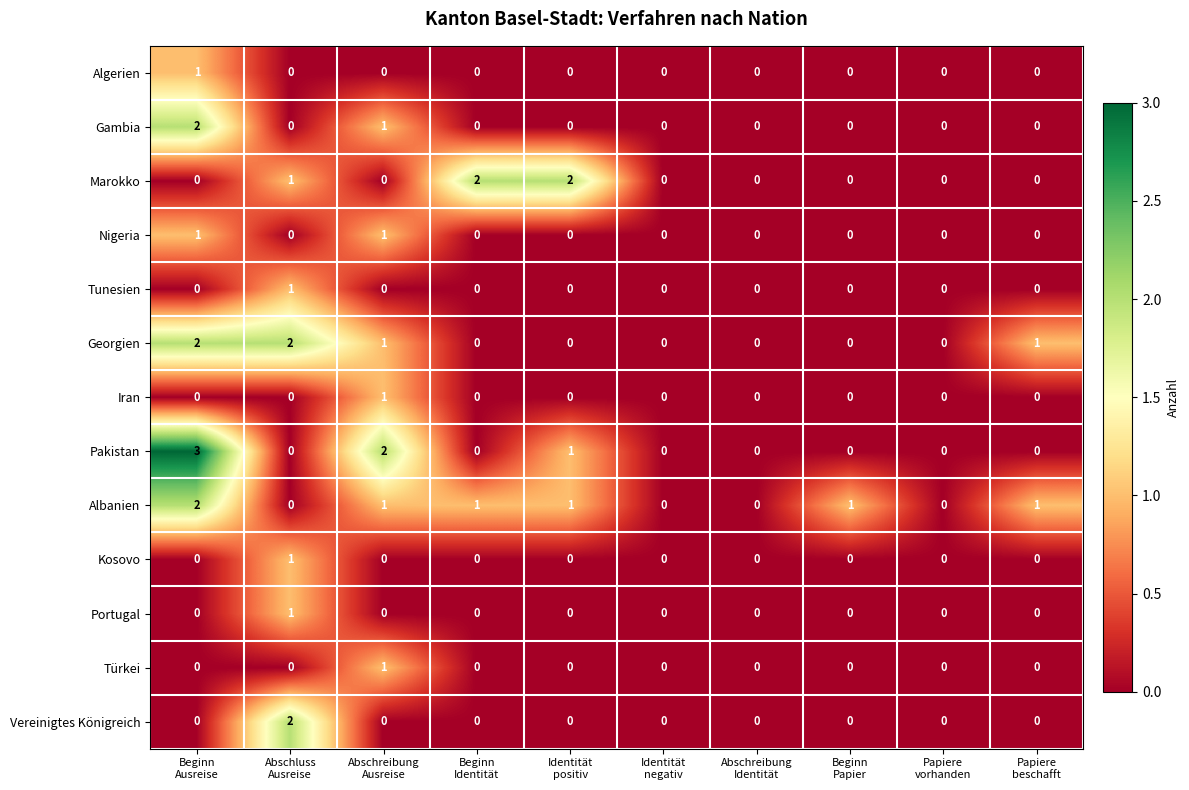

What is the maximum value shown in the chart?

3